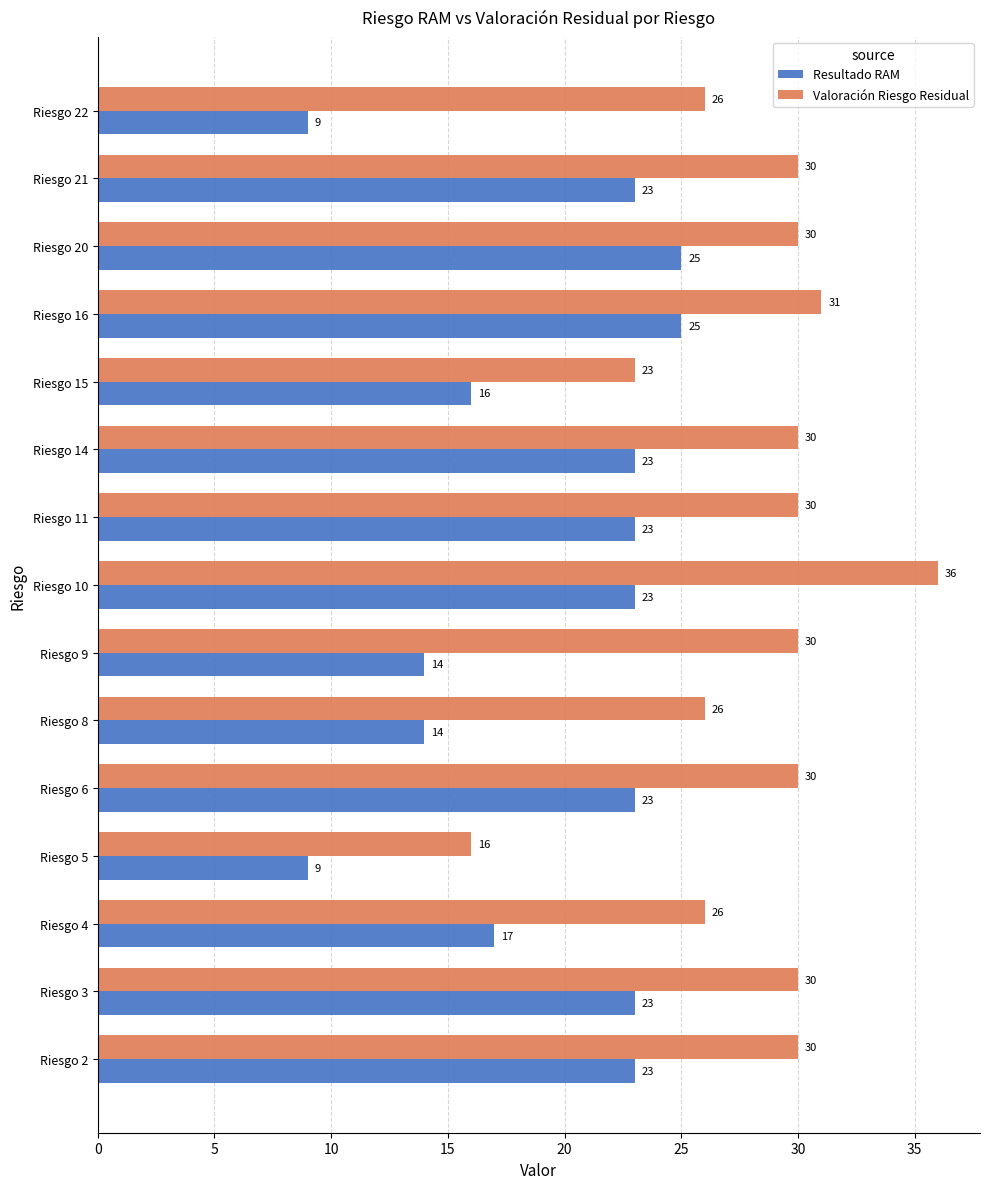

Count the number of categories in the chart.

15